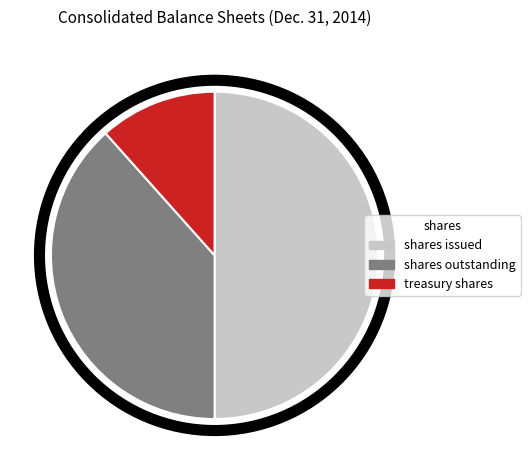

How many slices are in this pie chart?

3